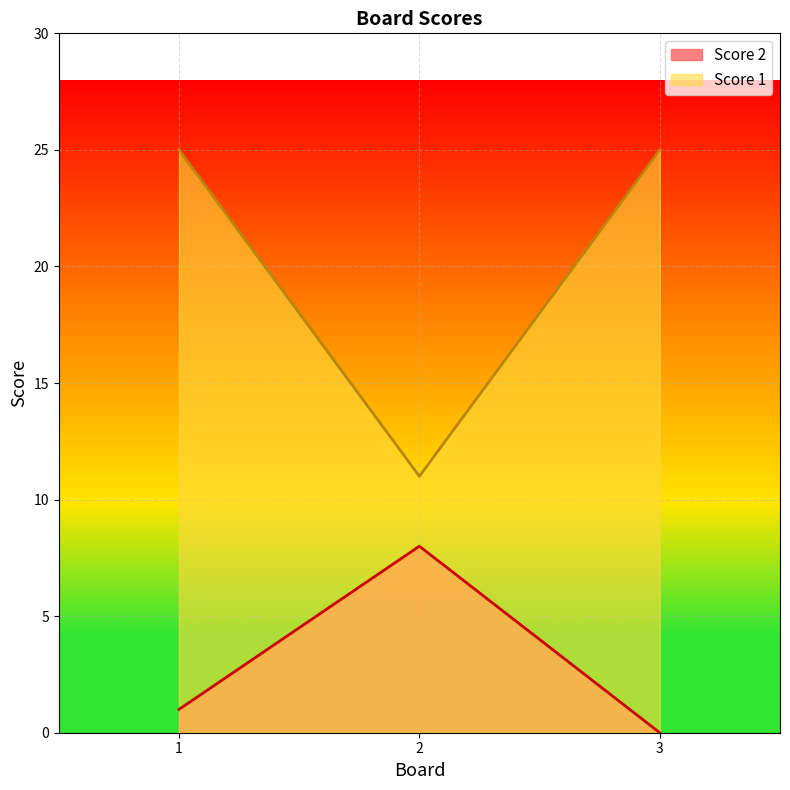

At which label does Score 1 reach its peak?

1